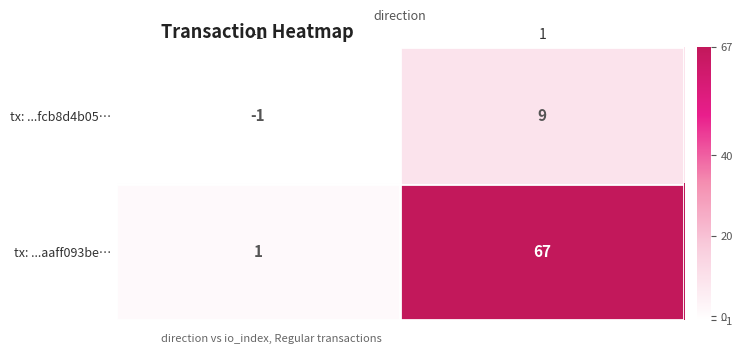

Is the value of tx: ...aaff093be… at -1 greater than the value of tx: ...fcb8d4b05… at 1?

No